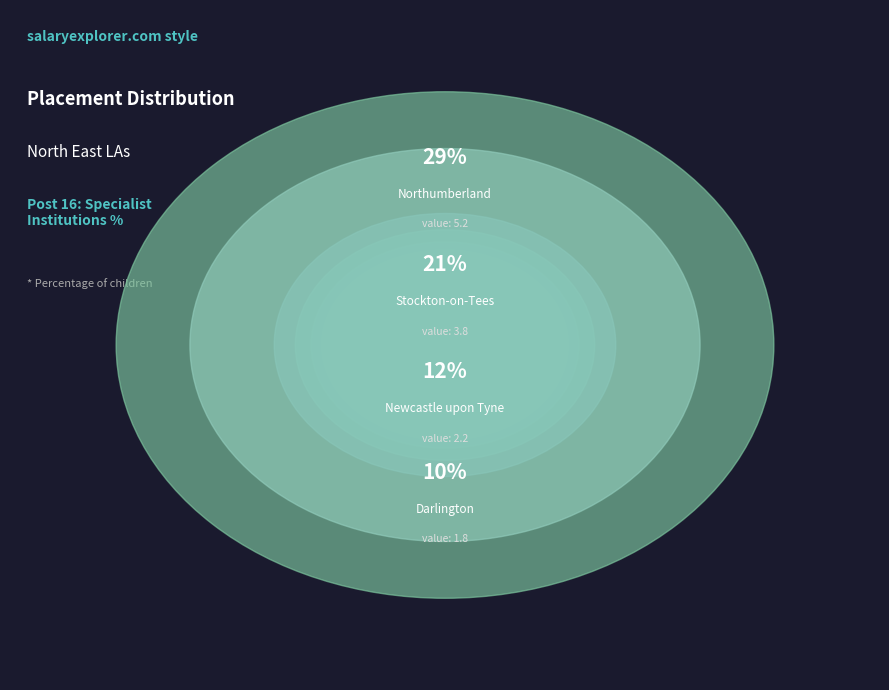

True or false: Northumberland accounts for 29% of the total.

True